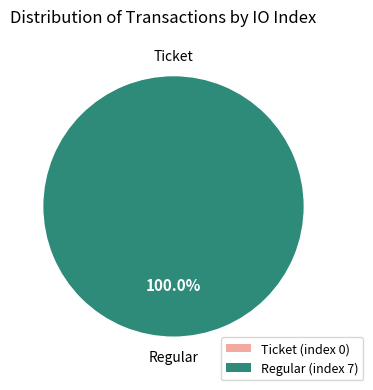

Which category has the biggest portion of the pie?

Regular (index 7)